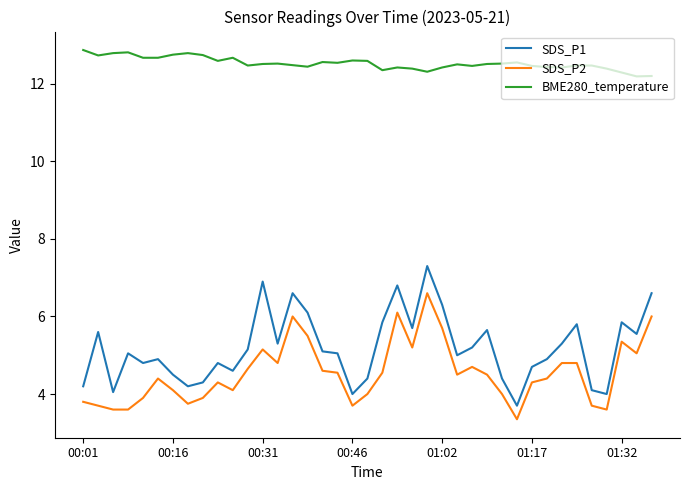

What is the difference between the maximum and minimum values in the BME280_temperature series?

0.7